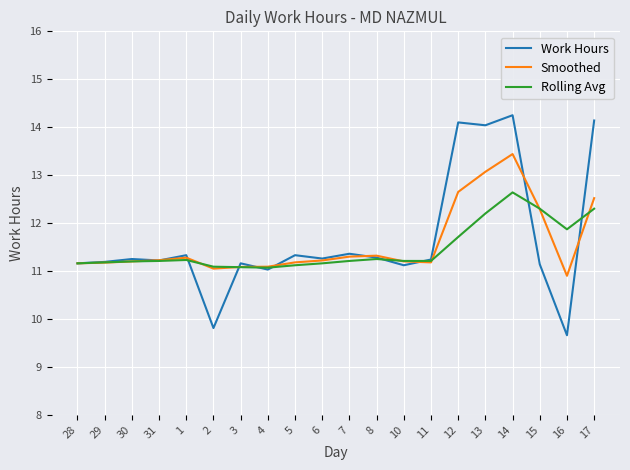

What is the difference between the highest and lowest values at 1?

0.1